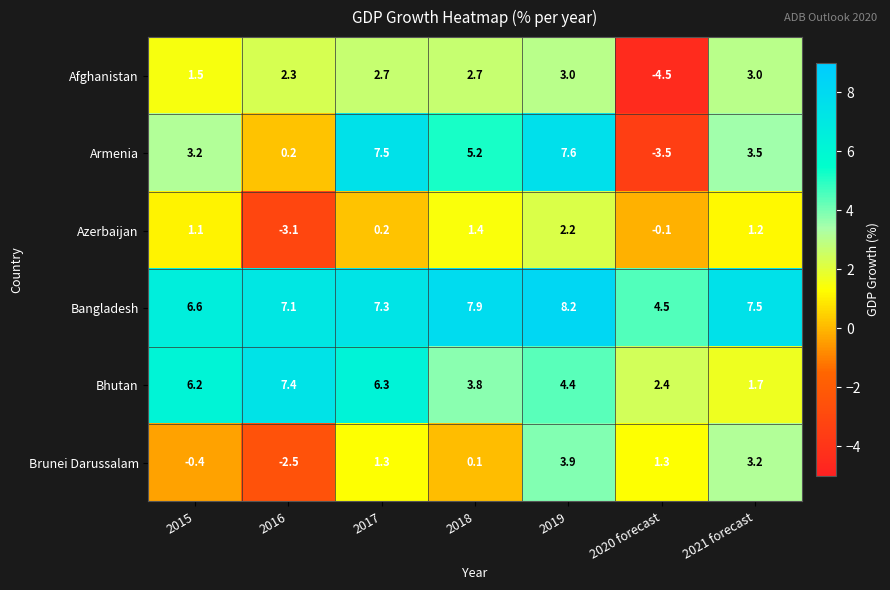

At which label does Bhutan first exceed 4?

2015